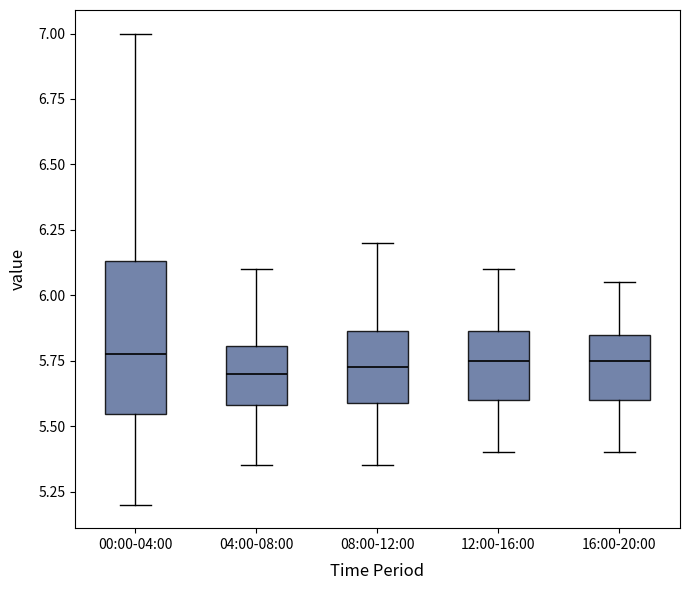

Where is the lower edge of the box for 04:00-08:00 on the y-axis? The values are not printed on the chart, so give them approximately, as read against the axis.

5.60